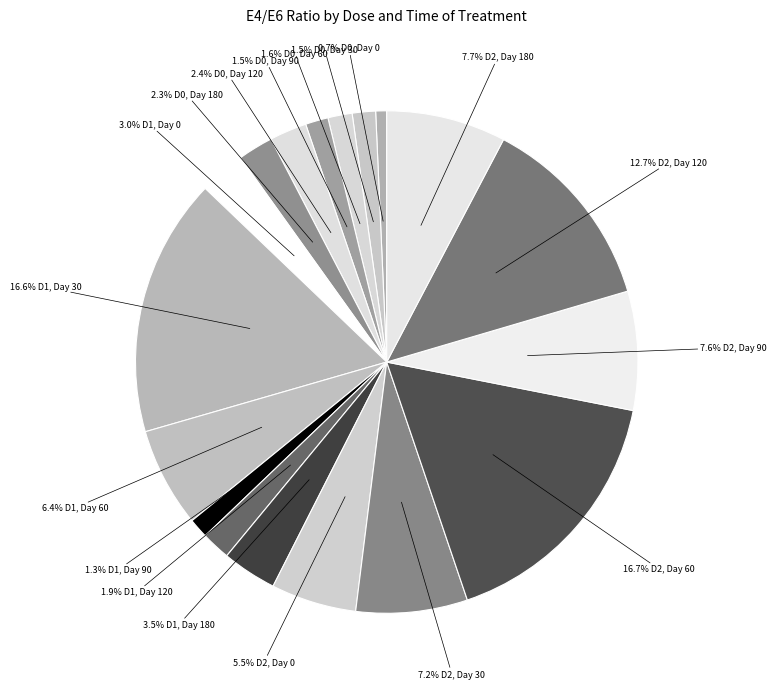

Is there any slice that represents more than half of the pie?

No